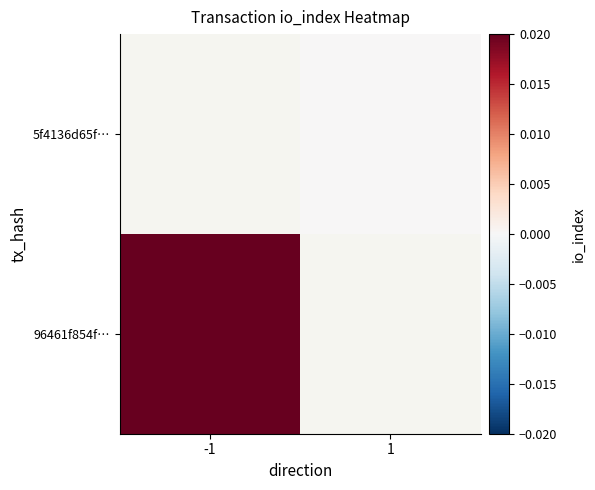

What is the maximum value shown in the chart?

1.0